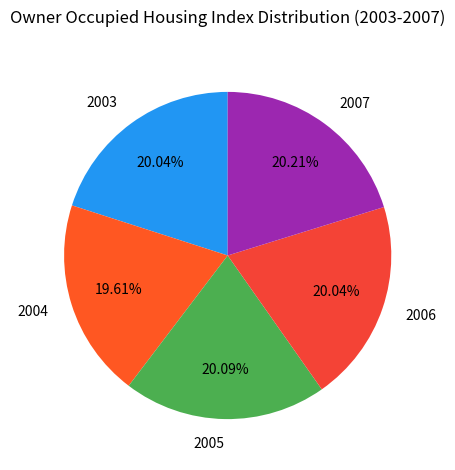

What is the ratio of the value at 2006 to the value at 2003?

1.0